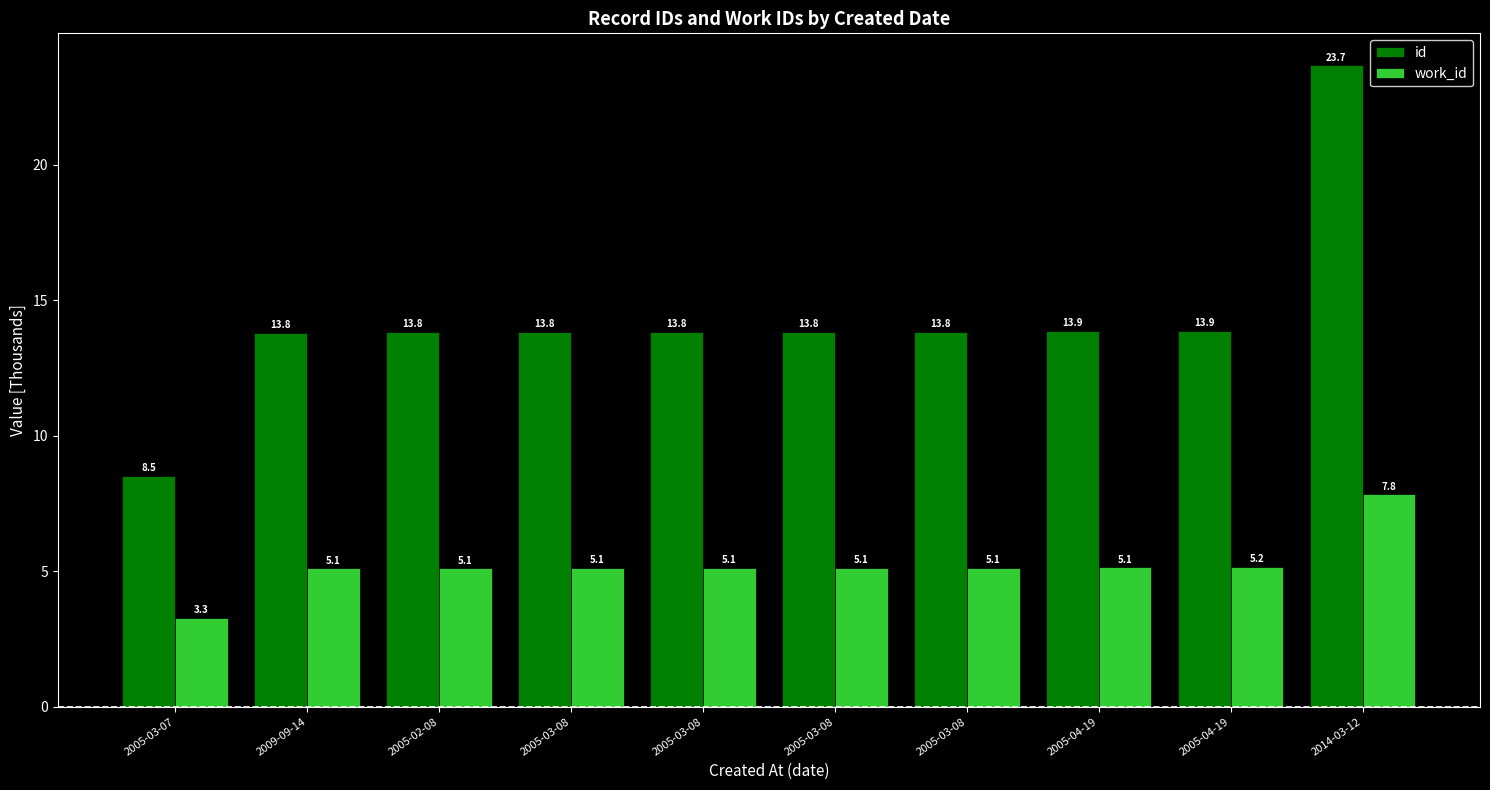

The work_id series shows 5.1 at 2009-09-14. True or false?

True